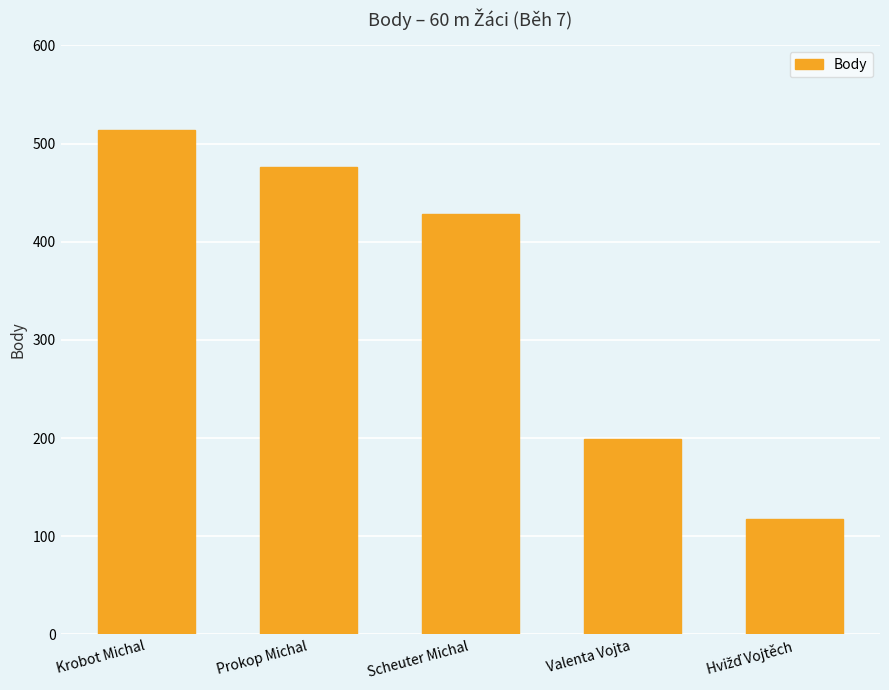

How many data points does each series have?

5